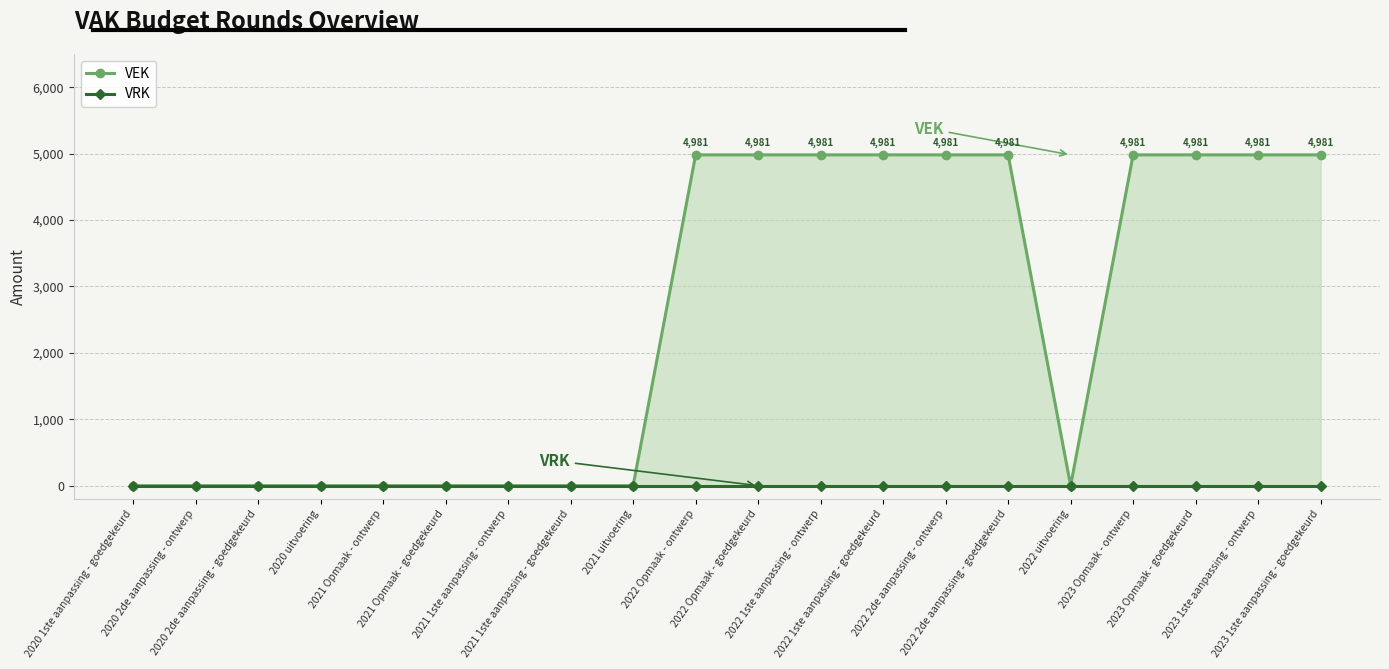

True or false: VRK and VEK intersect in this chart.

False